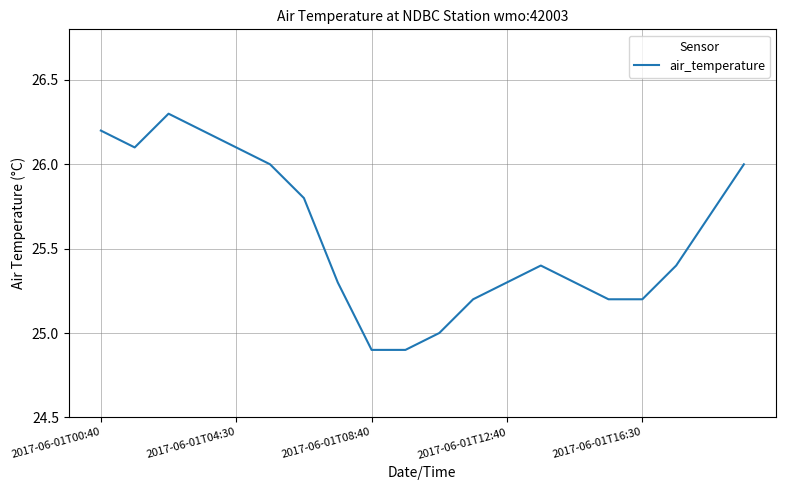

What is the difference between the maximum and minimum values?

1.4